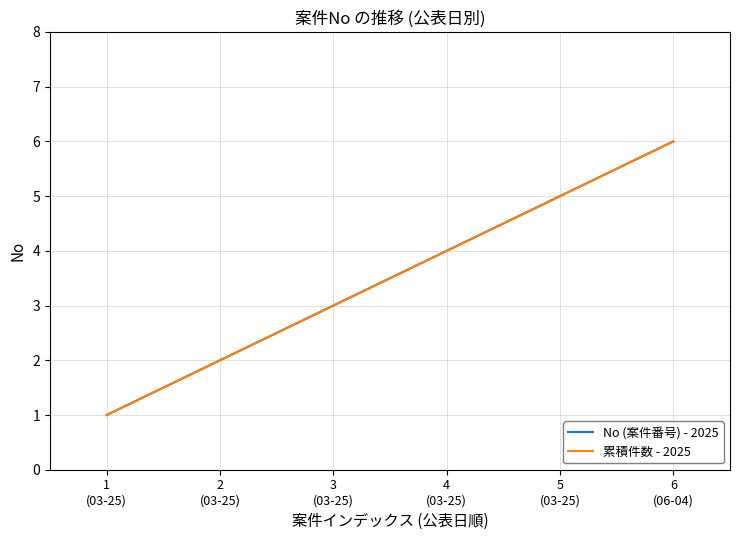

What is the total value across all series at 6
(06-04)?

12